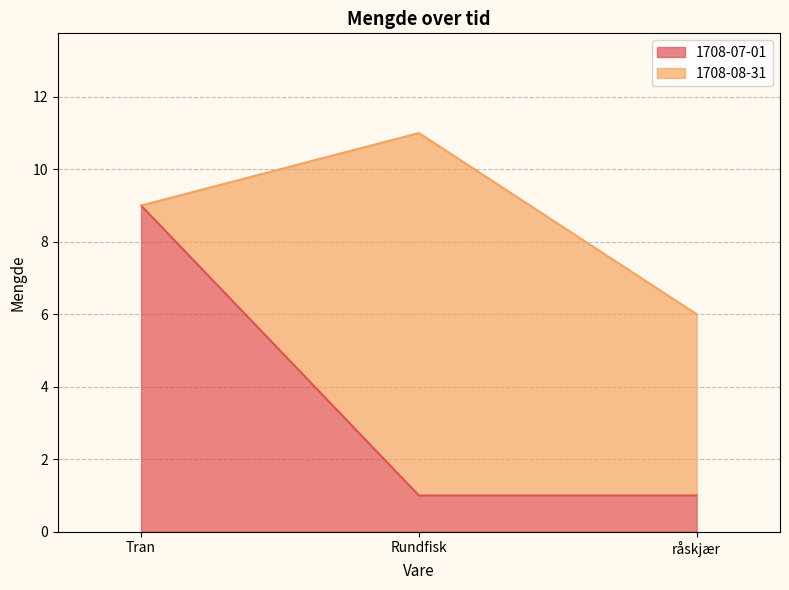

What is the average value?

4